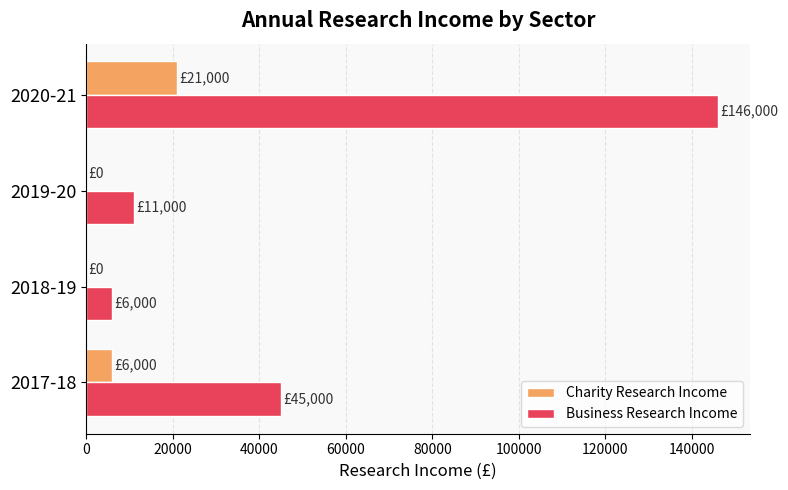

How many series are shown in this chart?

2